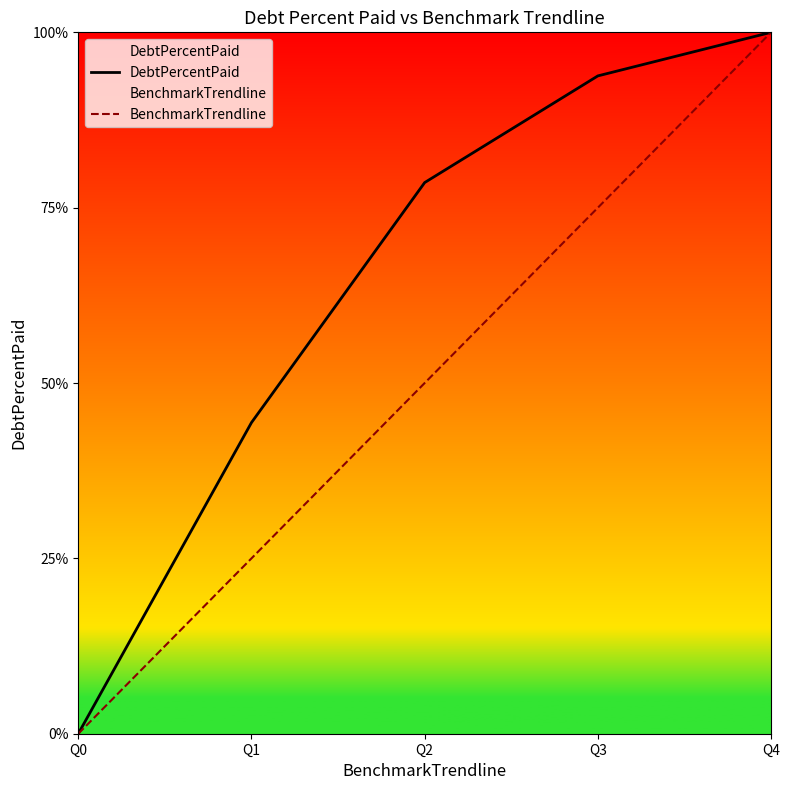

What is the highest value of the DebtPercentPaid series?

100.0